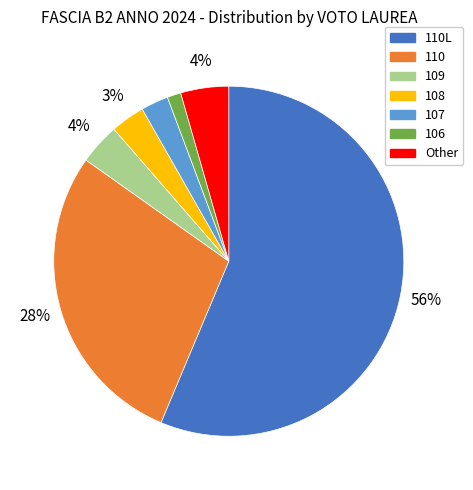

What is the majority slice?

110L